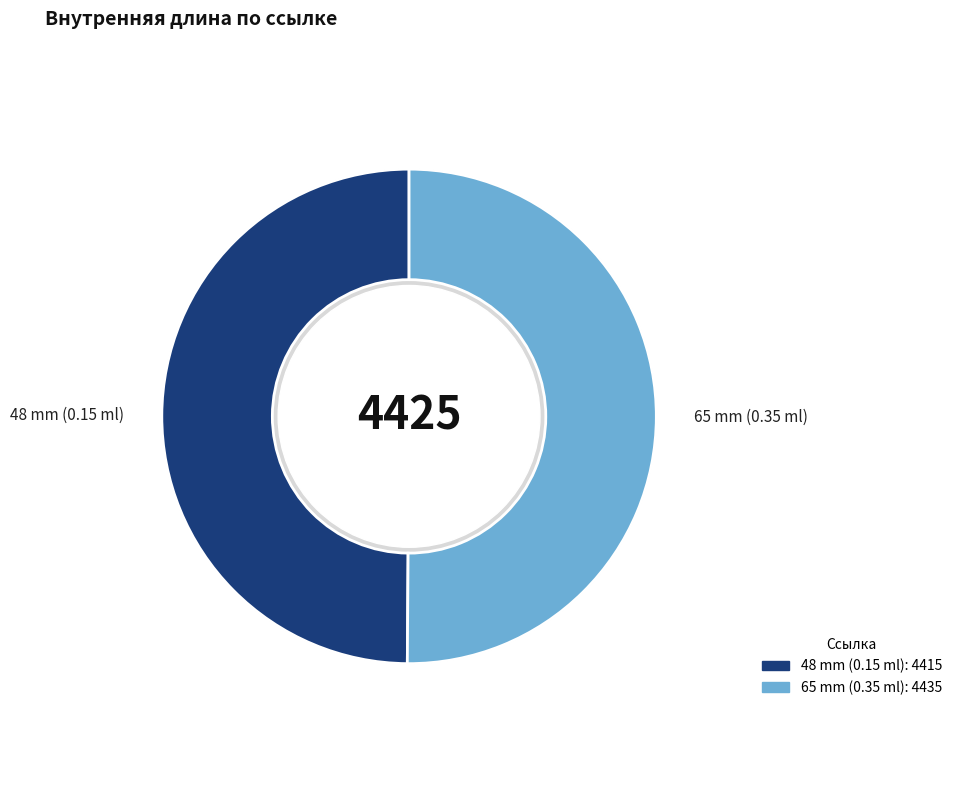

What is the change in value from 48 mm (0.15 ml) to 65 mm (0.35 ml)?

+20